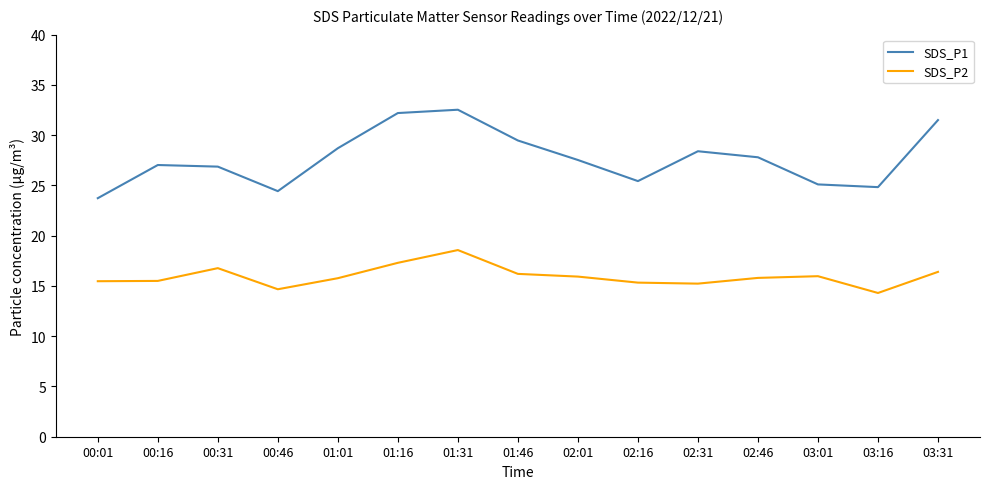

What is the difference between the SDS_P1 values at 00:16 and 01:46?

2.4